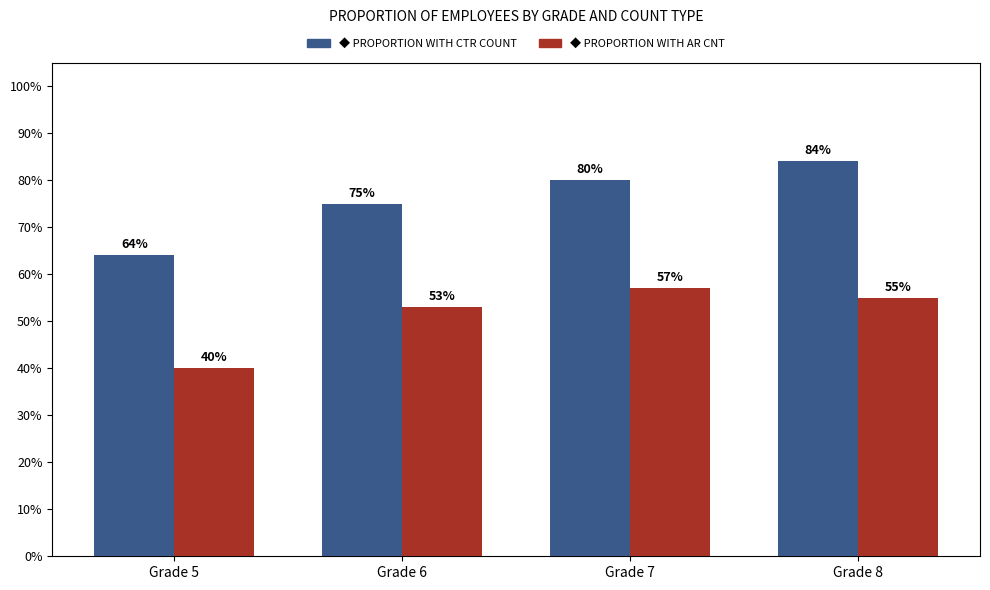

How many data points does each series have?

4